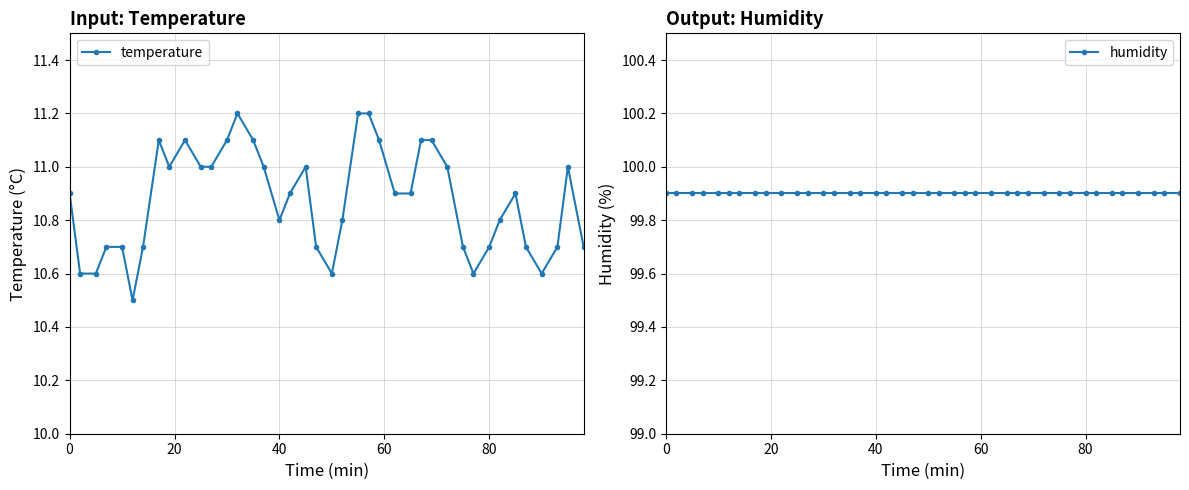

Does the chart have visible grid lines?

Yes